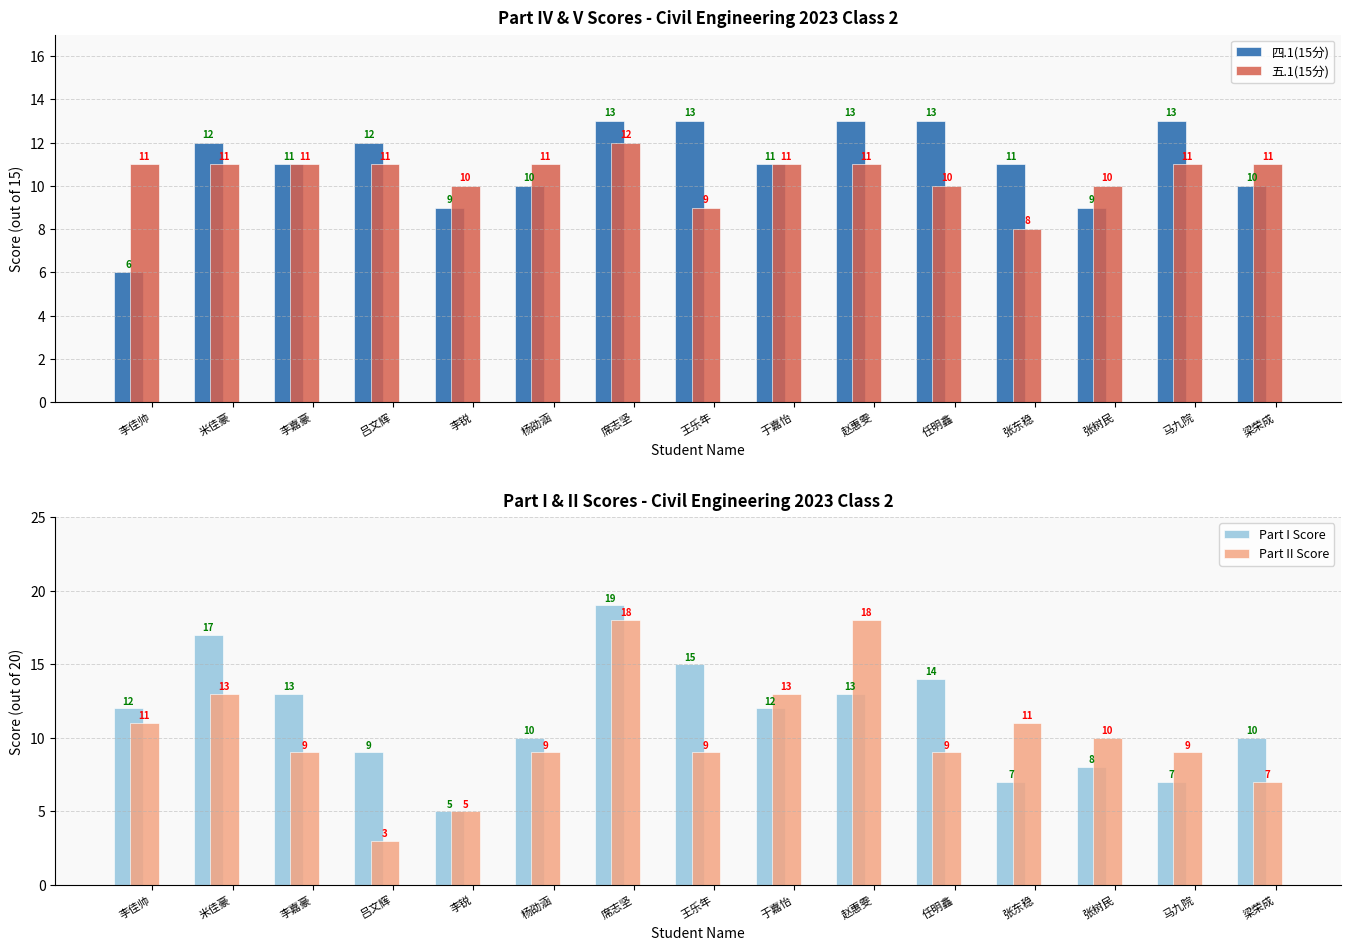

Is the value of 四.1(15分) at 李嘉豪 greater than the value of Part II Score at 吕文辉?

Yes